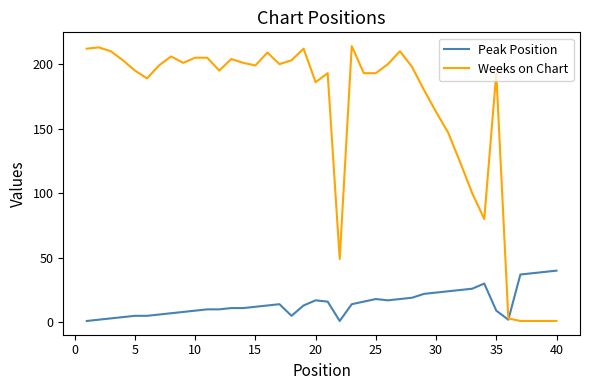

How many lines are shown in the chart?

2